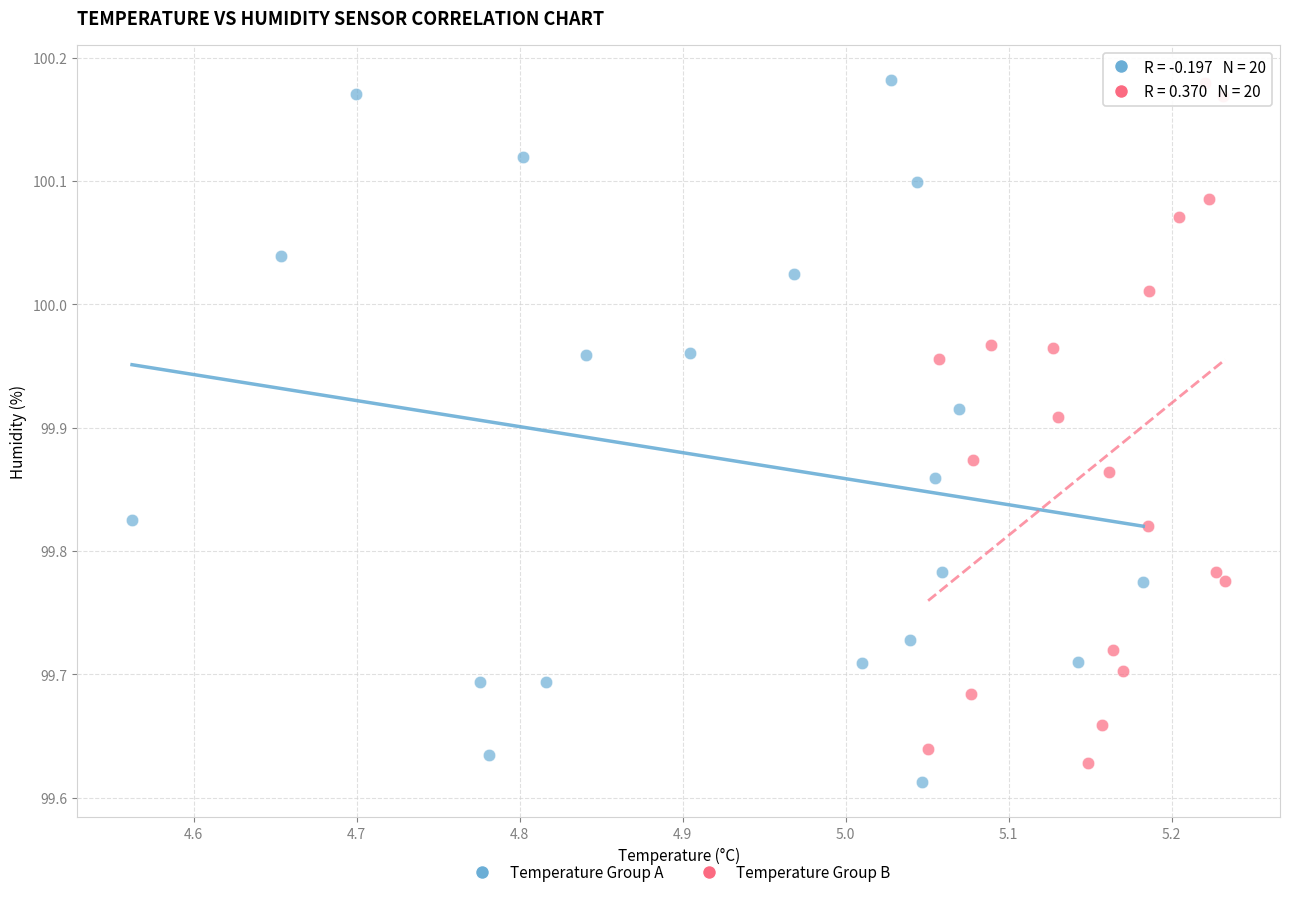

Which series has the widest spread of Y values?

Temperature Group A